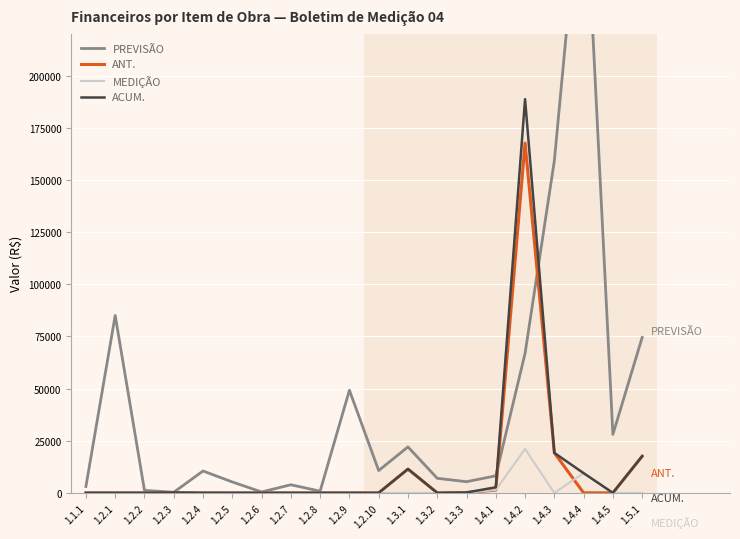

Rank the series at 1.2.10 from lowest to highest value.

ANT., MEDIÇÃO, ACUM., PREVISÃO